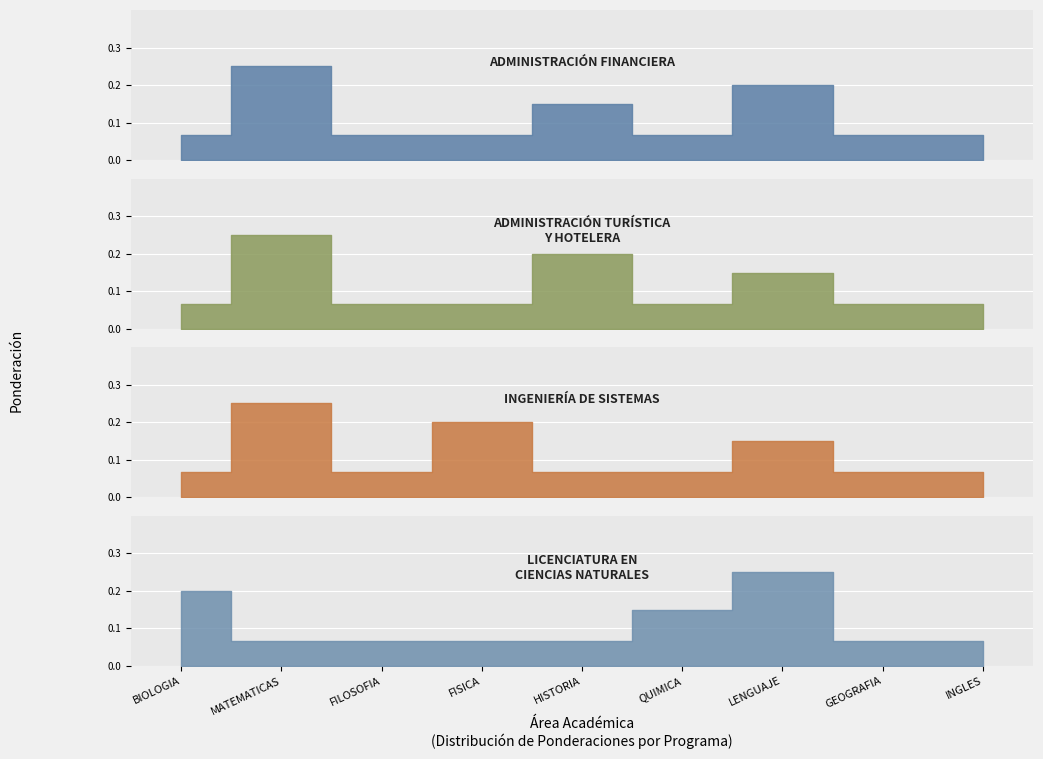

At which category is the sum across all series the highest?

MATEMATICAS